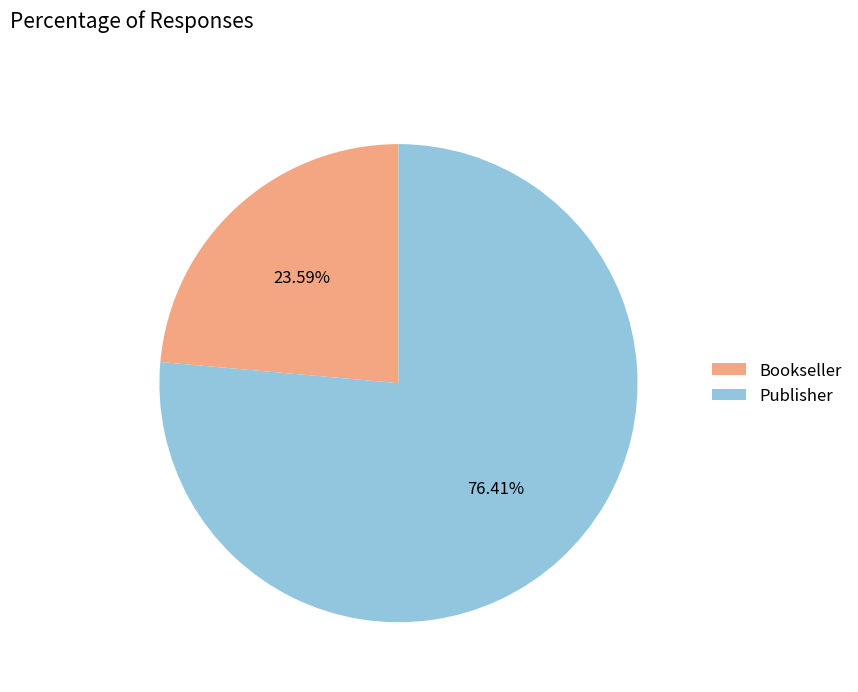

To the nearest percent, what is the average slice percentage?

50%